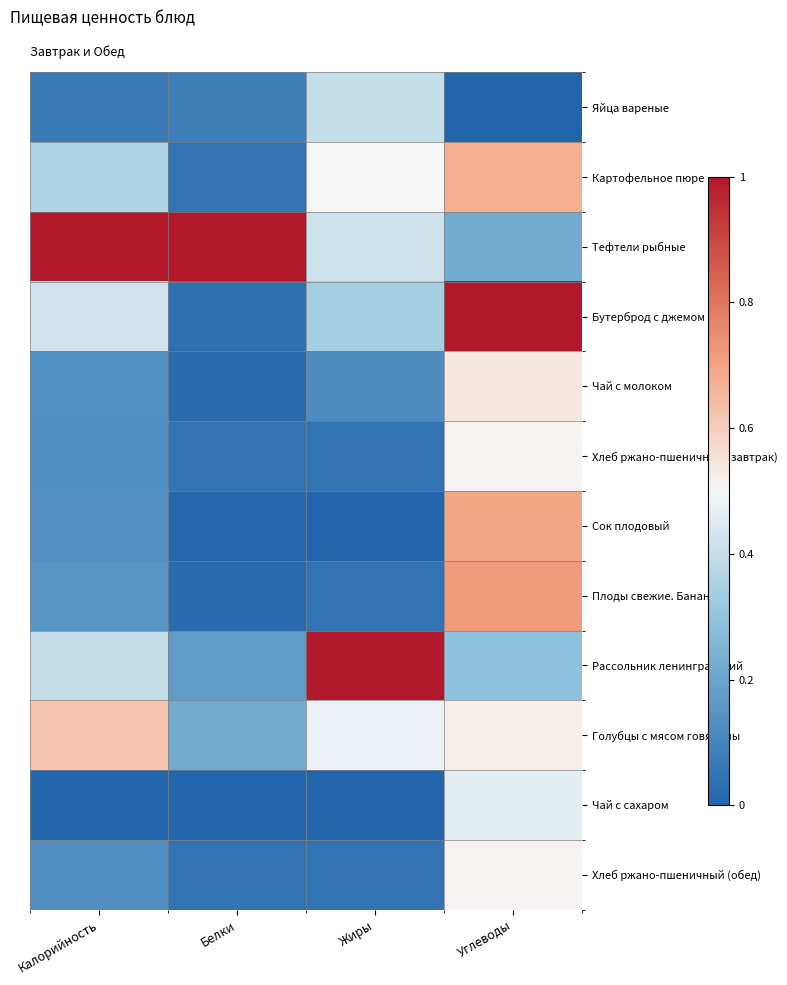

Reading left to right, extract all data points from this chart.

Яйца вареные: Калорийность=0.1	Белки=0.1	Жиры=0.4	Углеводы=0.0
Картофельное пюре: Калорийность=0.4	Белки=0.0	Жиры=0.5	Углеводы=0.7
Тефтели рыбные: Калорийность=1.0	Белки=1.0	Жиры=0.4	Углеводы=0.2
Бутерброд с джемом: Калорийность=0.4	Белки=0.0	Жиры=0.3	Углеводы=1.0
Чай с молоком: Калорийность=0.1	Белки=0.0	Жиры=0.1	Углеводы=0.5
Хлеб ржано-пшеничный (завтрак): Калорийность=0.1	Белки=0.0	Жиры=0.0	Углеводы=0.5
Сок плодовый: Калорийность=0.1	Белки=0.0	Жиры=0.0	Углеводы=0.7
Плоды свежие. Банан: Калорийность=0.2	Белки=0.0	Жиры=0.0	Углеводы=0.7
Рассольник ленинградский: Калорийность=0.4	Белки=0.2	Жиры=1.0	Углеводы=0.3
Голубцы с мясом говядины: Калорийность=0.6	Белки=0.2	Жиры=0.5	Углеводы=0.5
Чай с сахаром: Калорийность=0.0	Белки=0.0	Жиры=0.0	Углеводы=0.5
Хлеб ржано-пшеничный (обед): Калорийность=0.1	Белки=0.0	Жиры=0.0	Углеводы=0.5